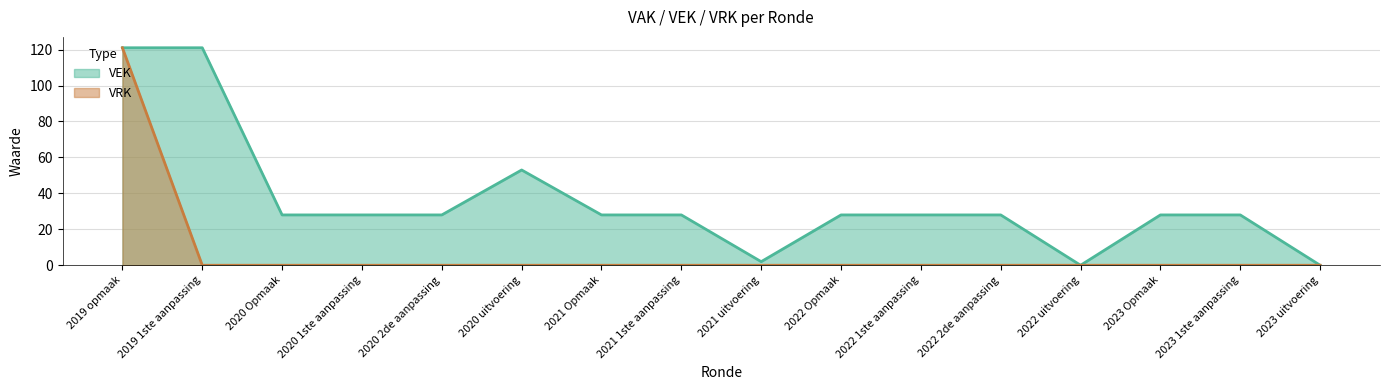

How many interior local valleys does the VEK series have?

2